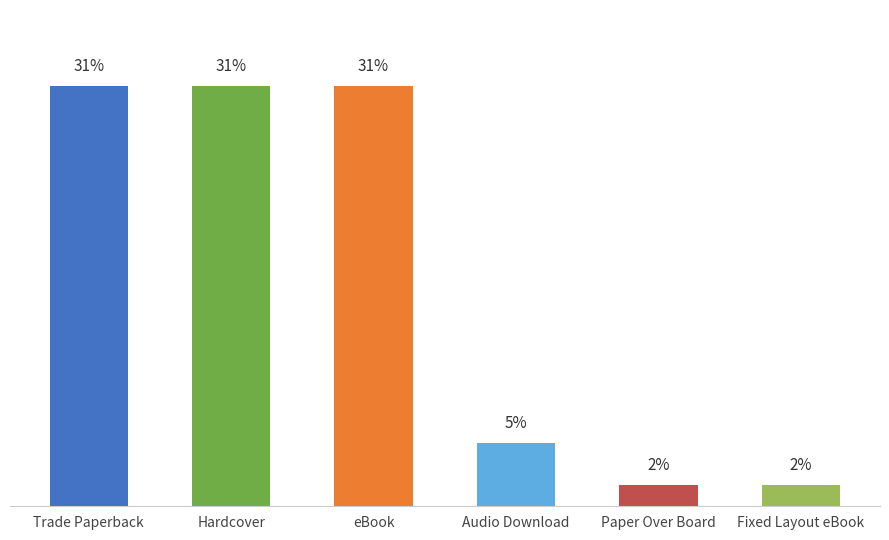

Are the bars horizontal?

No